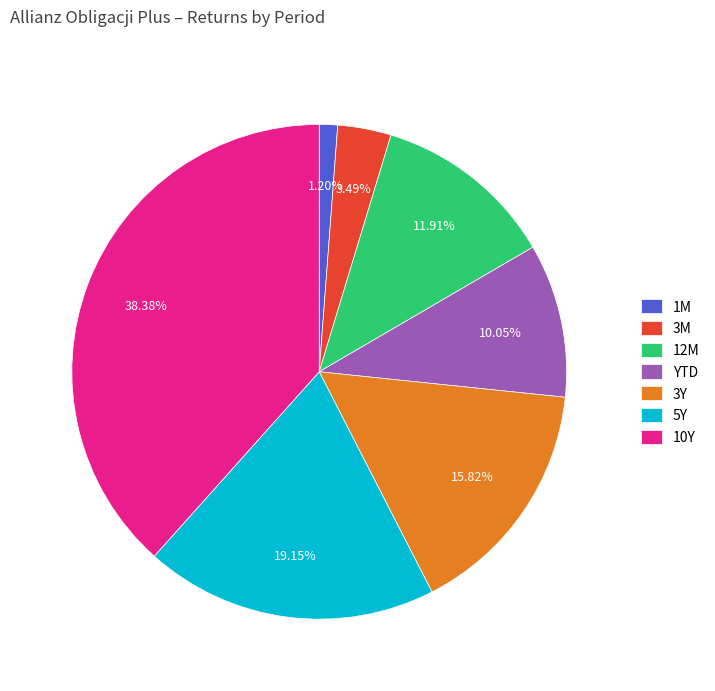

Between 10Y and 1M, which is larger?

10Y